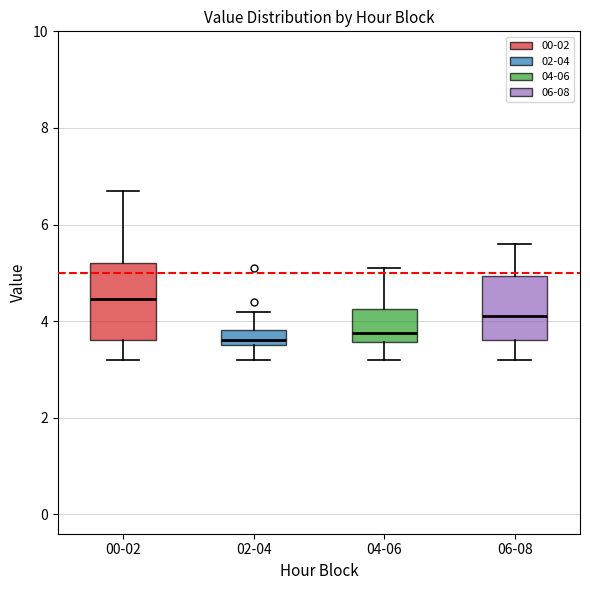

Comparing the boxes themselves (not the whiskers), which one is the tallest?

00-02